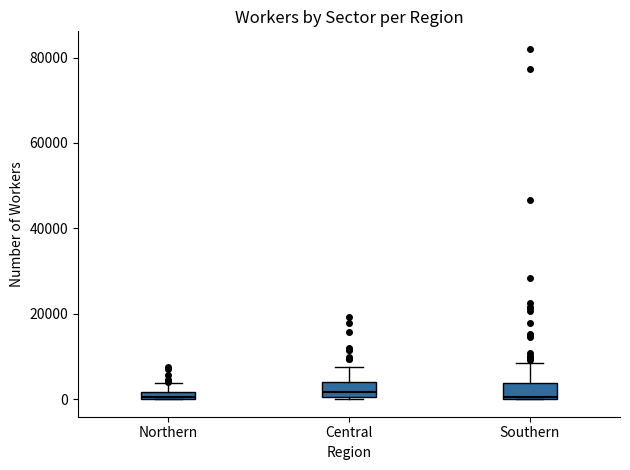

Where does the upper whisker of the box for Southern end on the y-axis? The values are not printed on the chart, so give them approximately, as read against the axis.

8000